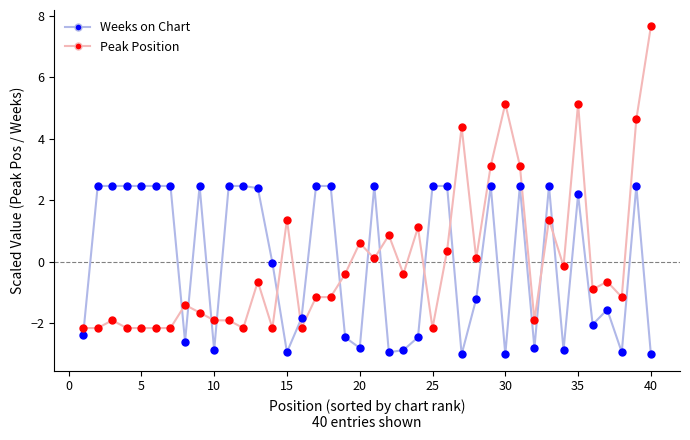

What is the smallest value displayed?

-3.0